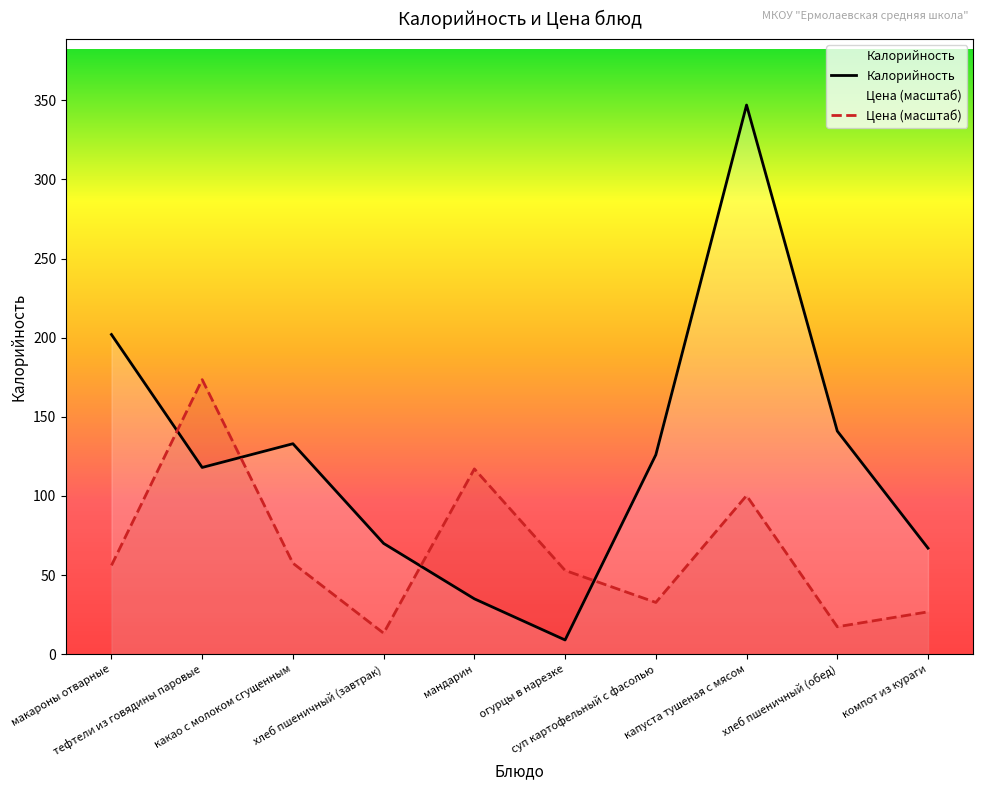

True or false: Цена (масштаб) and Калорийность intersect in this chart.

True